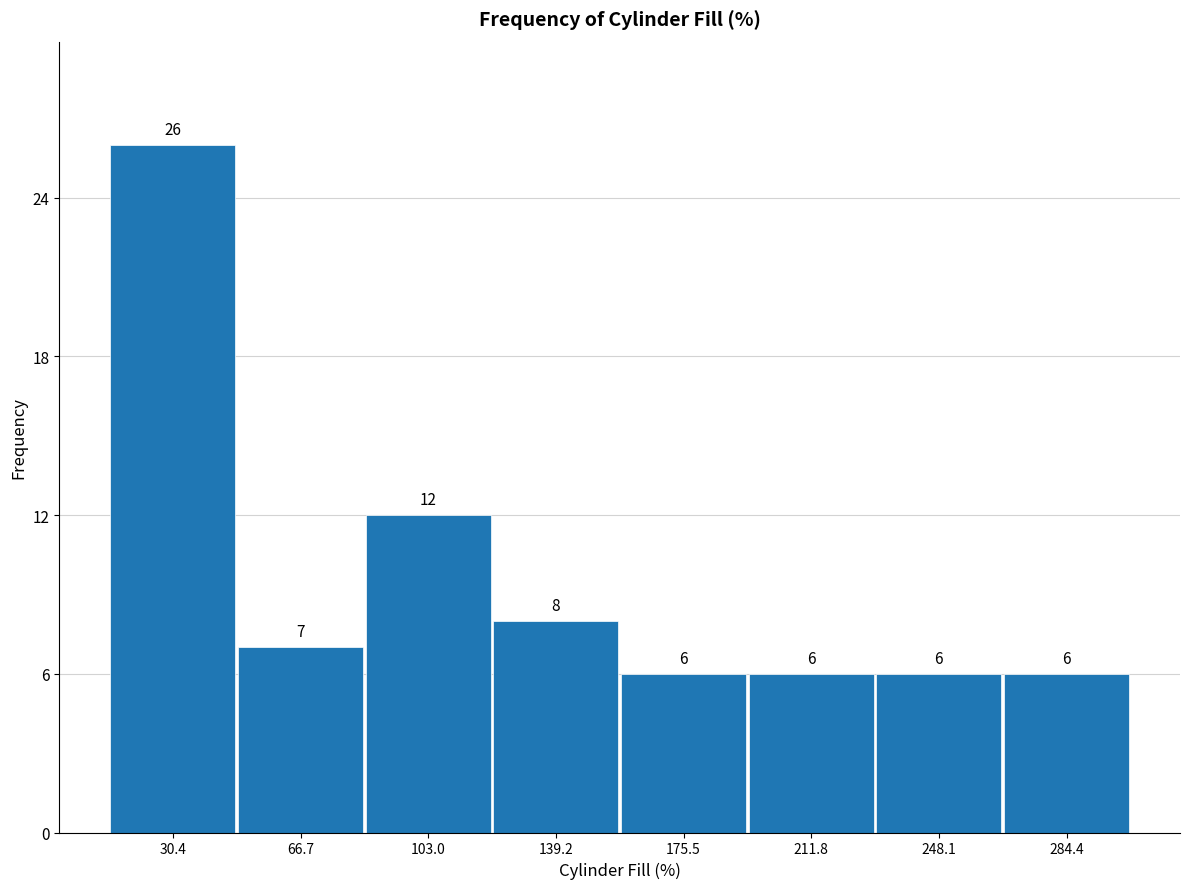

Over which range of the x-axis is the bar tallest?

10 to 50